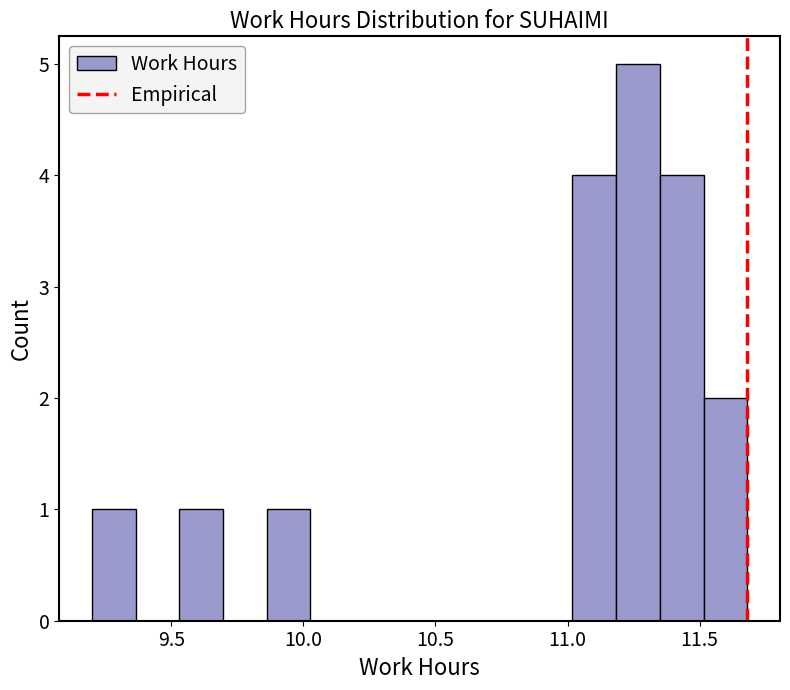

Around what value on the x-axis is the tallest bar? Give the approximate position of its centre, as read against the axis.

11.25